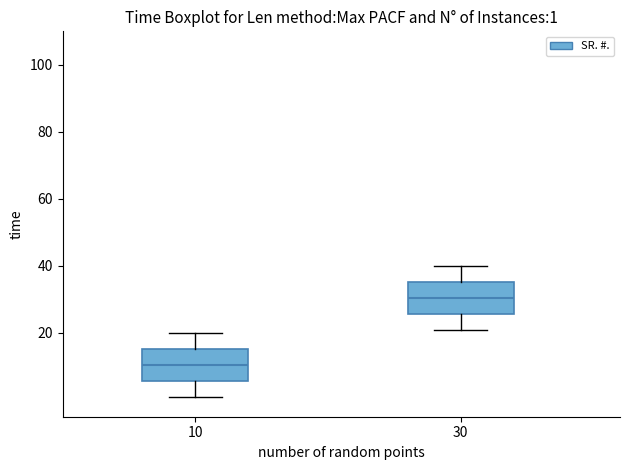

Which box has the highest median line?

30